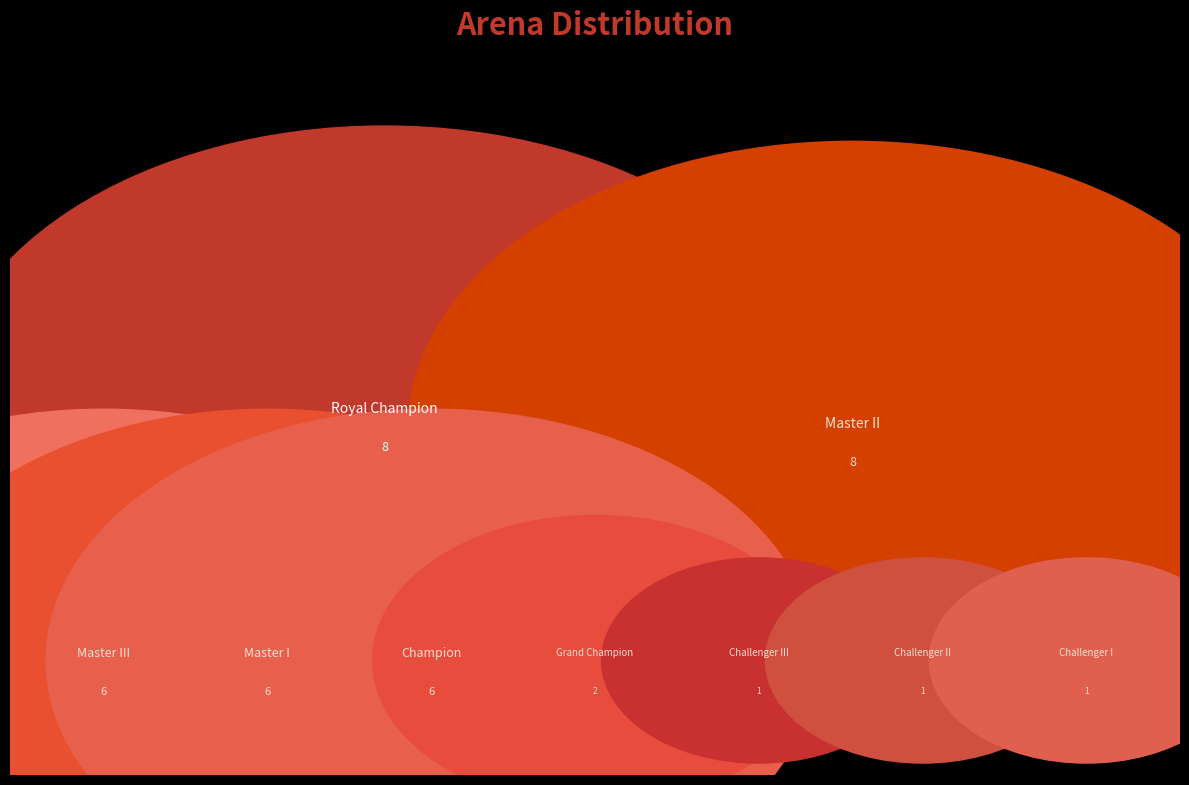

Rank the categories by value from lowest to highest.

Challenger III, Challenger II, Challenger I, Grand Champion, Champion, Master III, Master I, Royal Champion, Master II